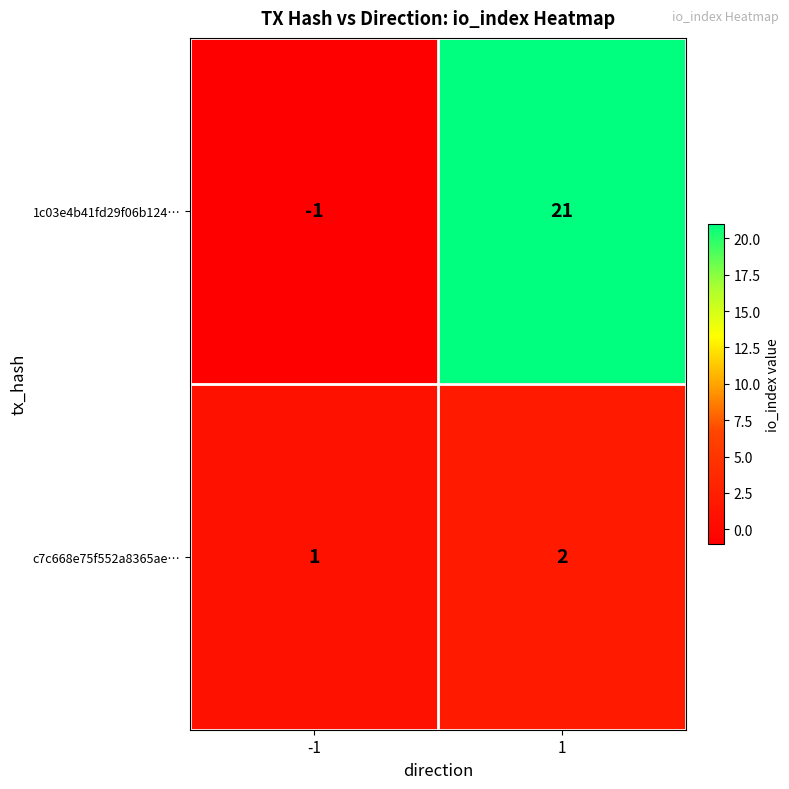

Read the 1c03e4b41fd29f06b124… value at 1, to the nearest 5.

20